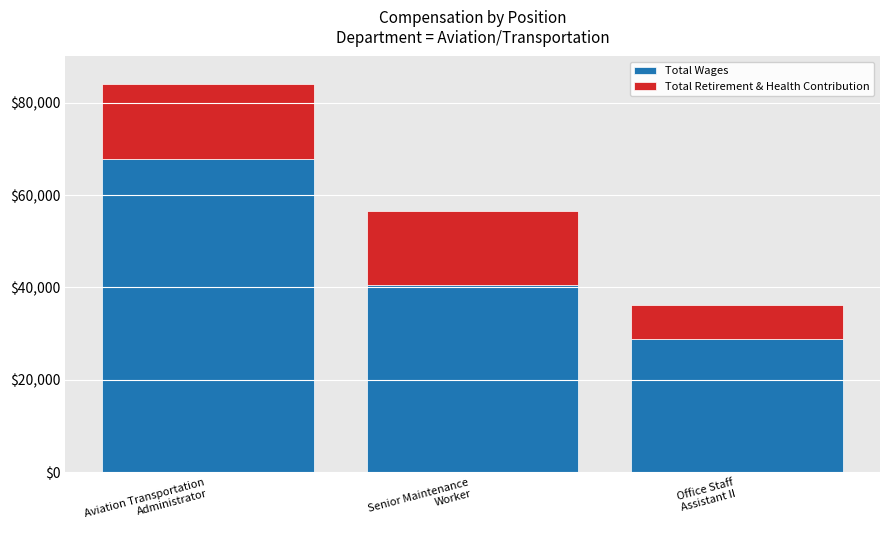

What is the sum of all Total Wages values?

137257